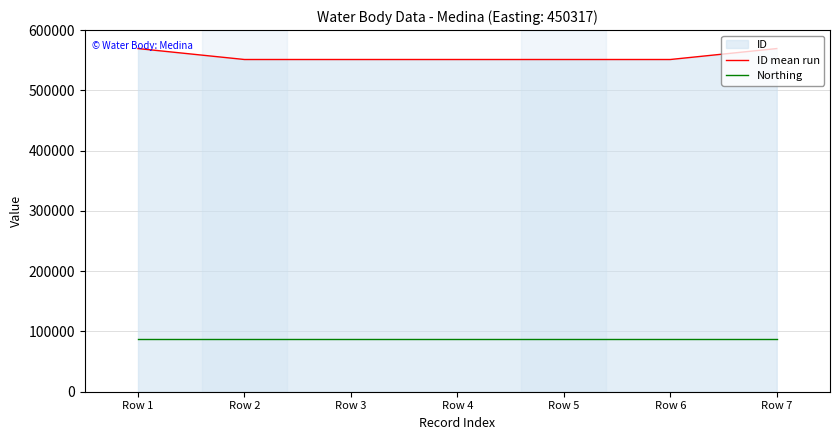

Which series has the largest total across all categories?

ID mean run